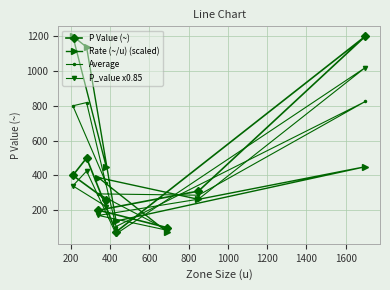

How many lines are shown in the chart?

4